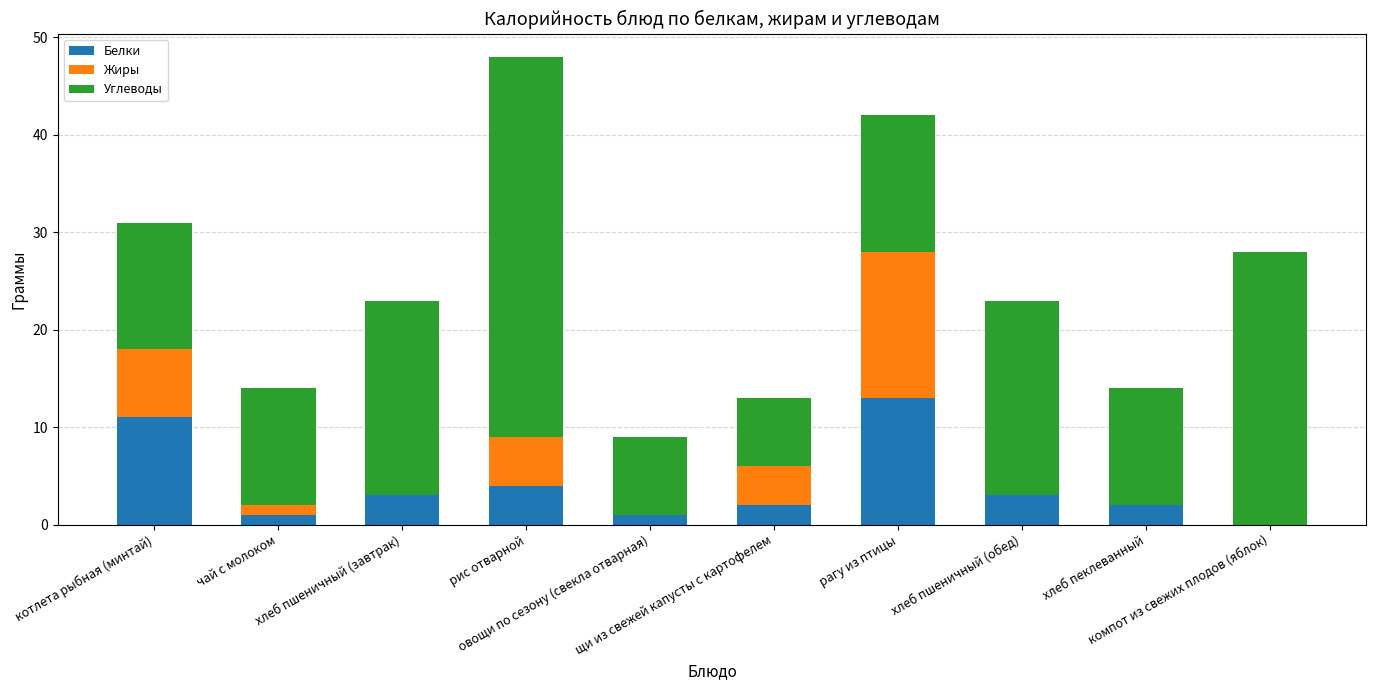

What is the maximum value for Белки?

13